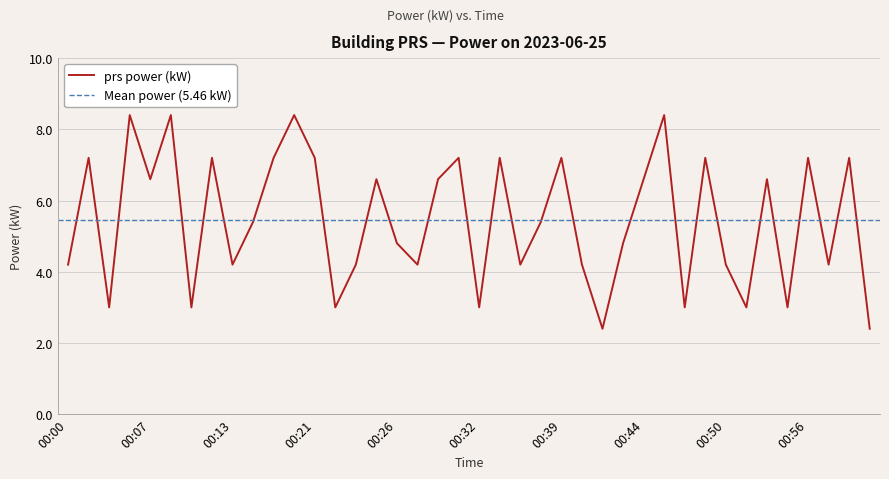

Where does the data first go above 5?

00:02